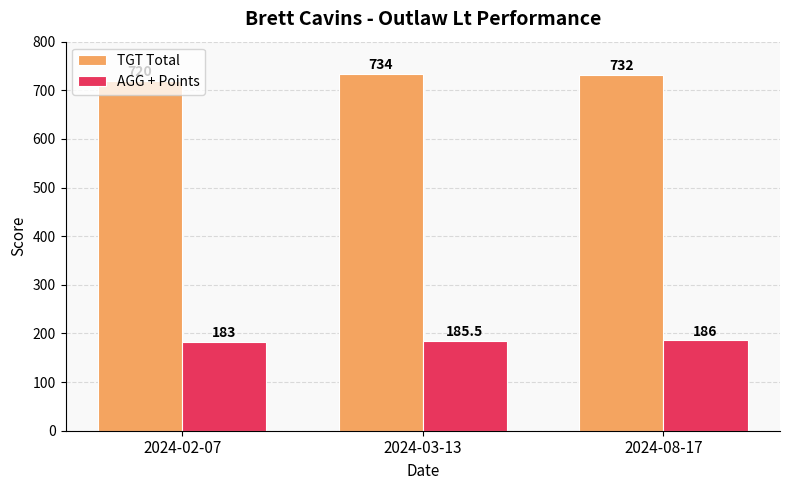

What is the difference between the highest and lowest values at 2024-08-17?

546.0